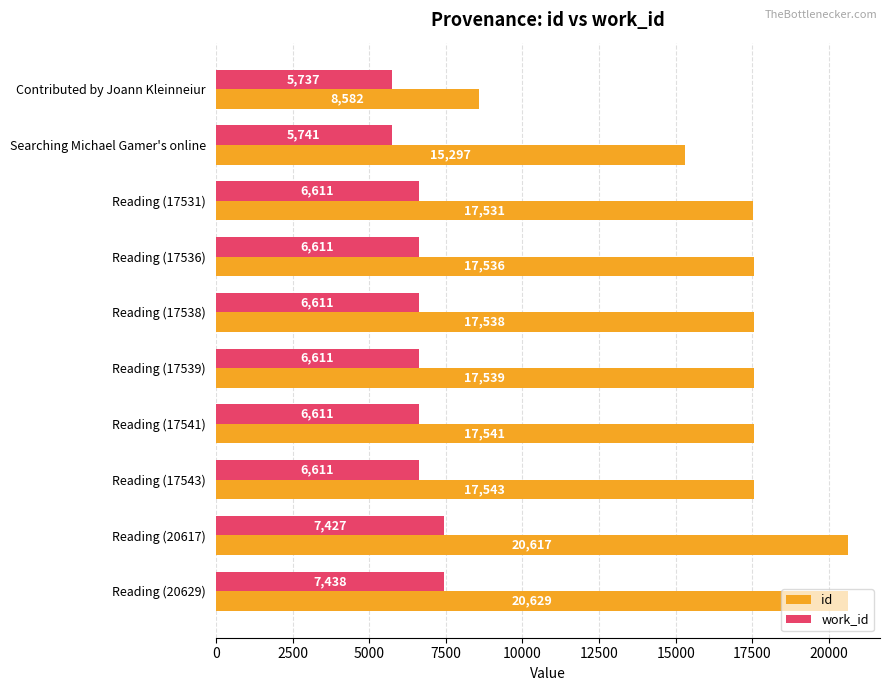

Rank the series by their average value, from highest to lowest.

id, work_id